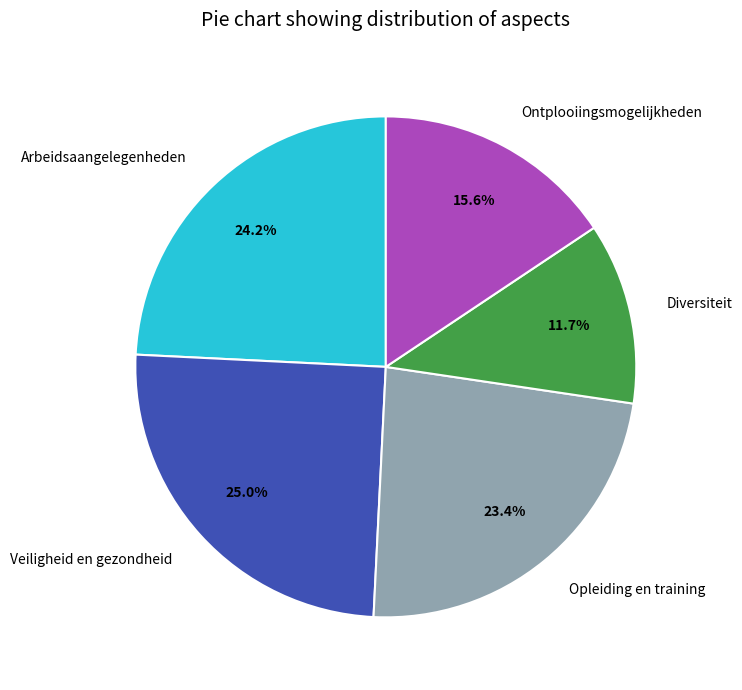

To the nearest percent, what percentage of the pie is Diversiteit?

12%